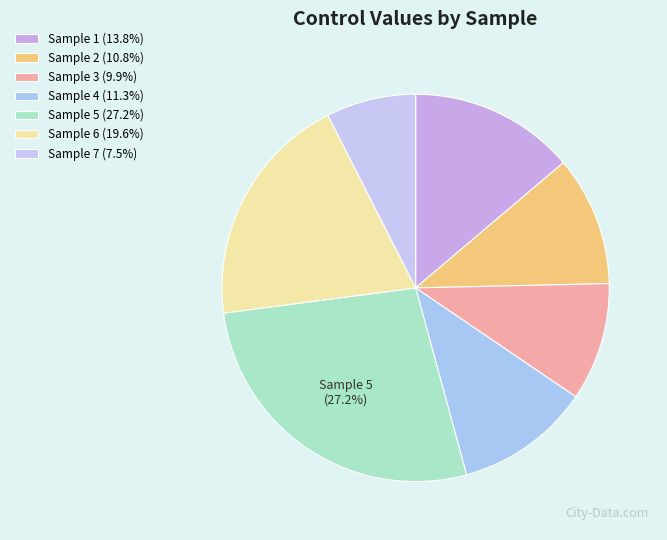

Count the number of slices in the pie.

7